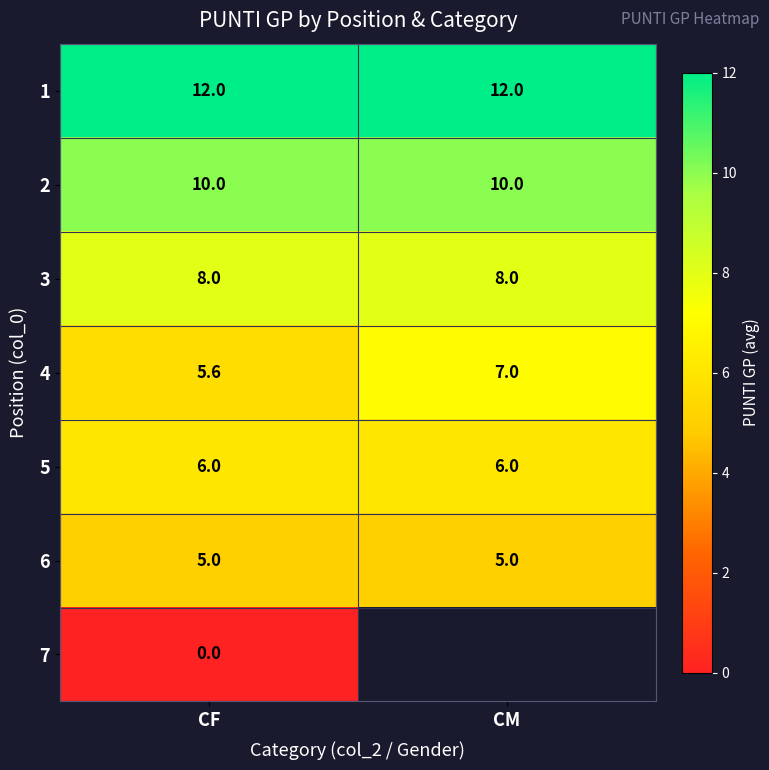

What is the maximum value for 1?

12.0